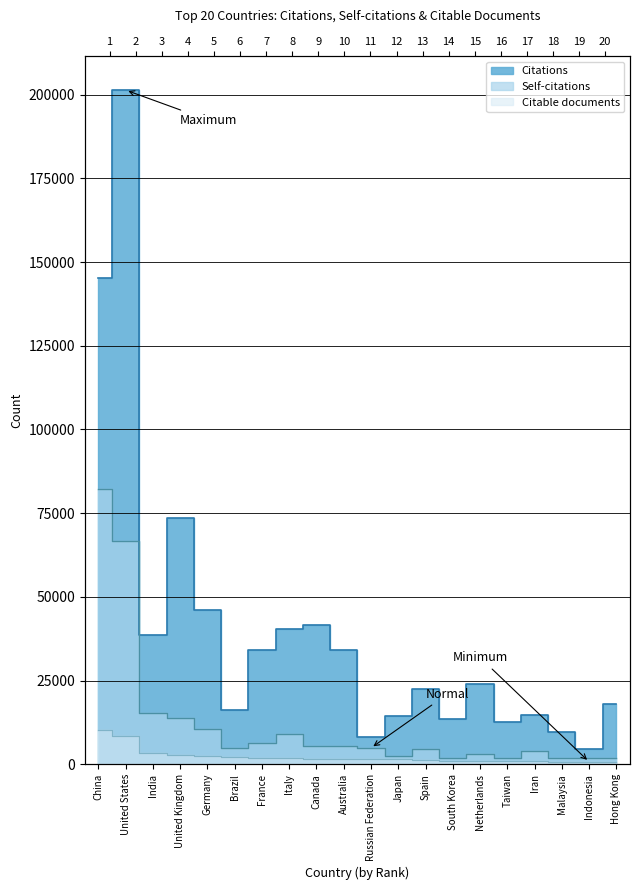

What is the difference between the second highest and minimum values in the Self-citations series?

64829